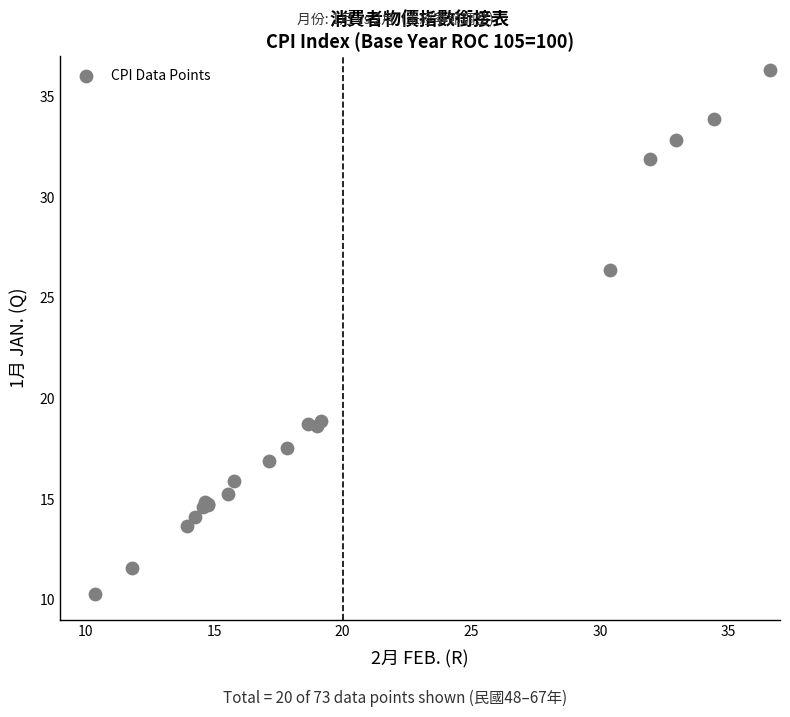

What Y value in the scatter plot is closest to 23?

26.4